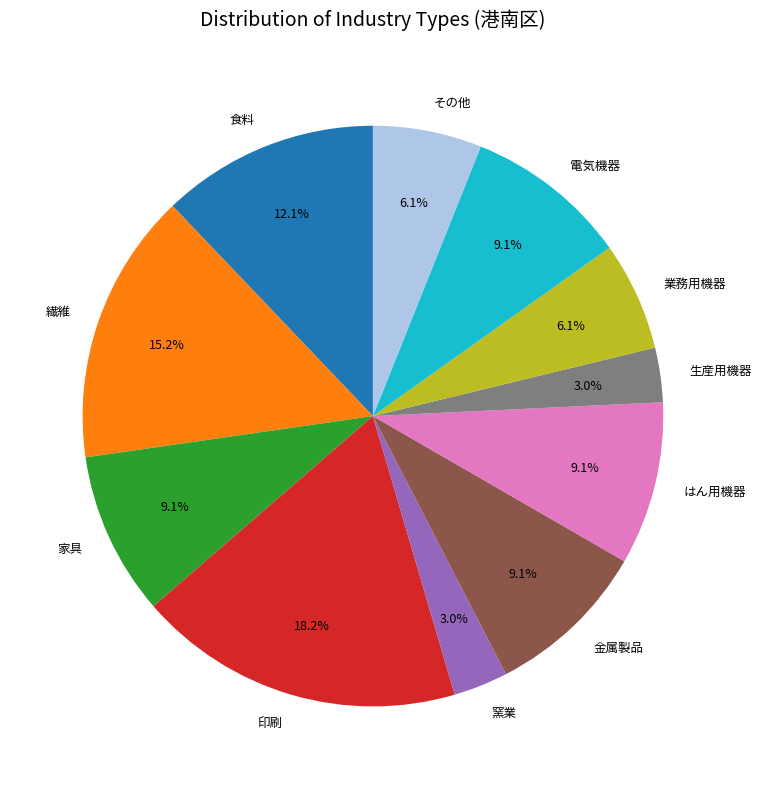

To the nearest percent, what percentage of the pie is 生産用機器?

3%